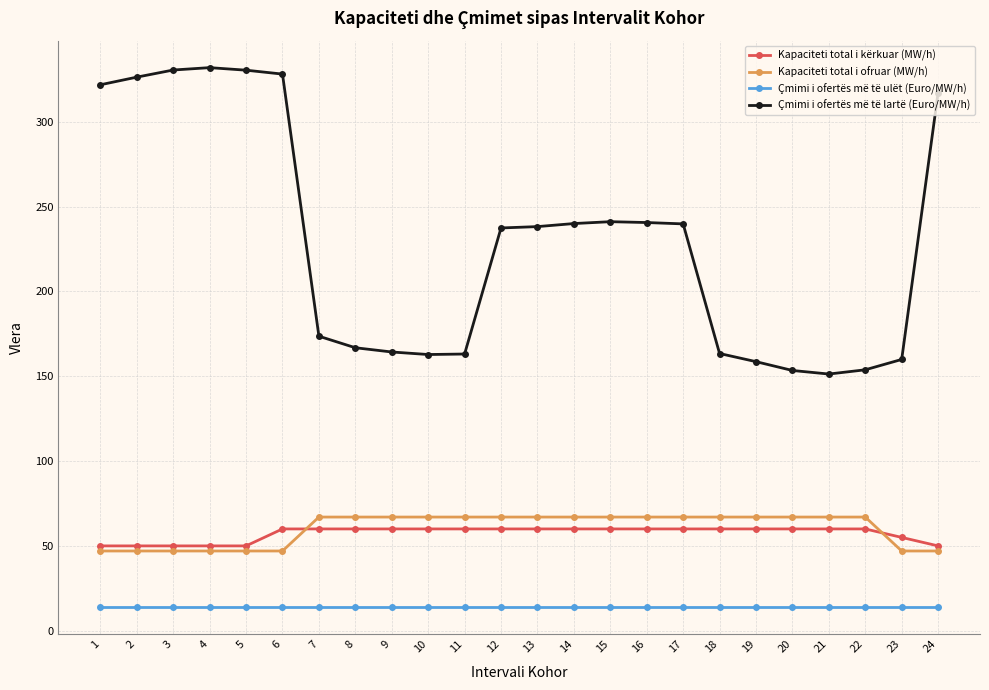

What is the value of the Çmimi i ofertës më të ulët (Euro/MW/h) point at the 14th from the left?

13.9